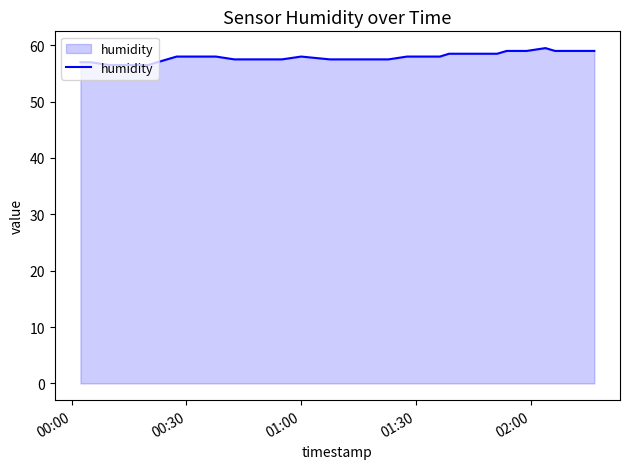

What is the smallest value displayed?

56.5